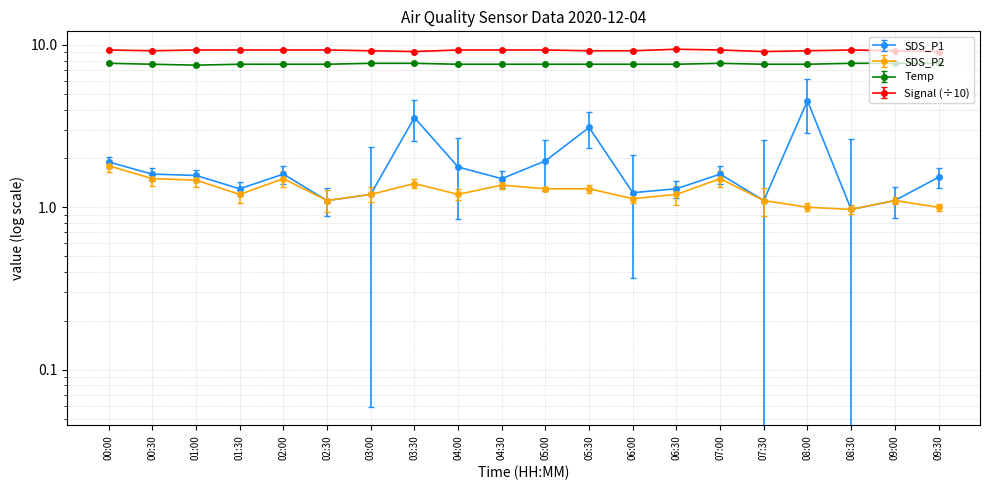

Between 01:00 and 05:30, which series saw the biggest shift?

SDS_P1